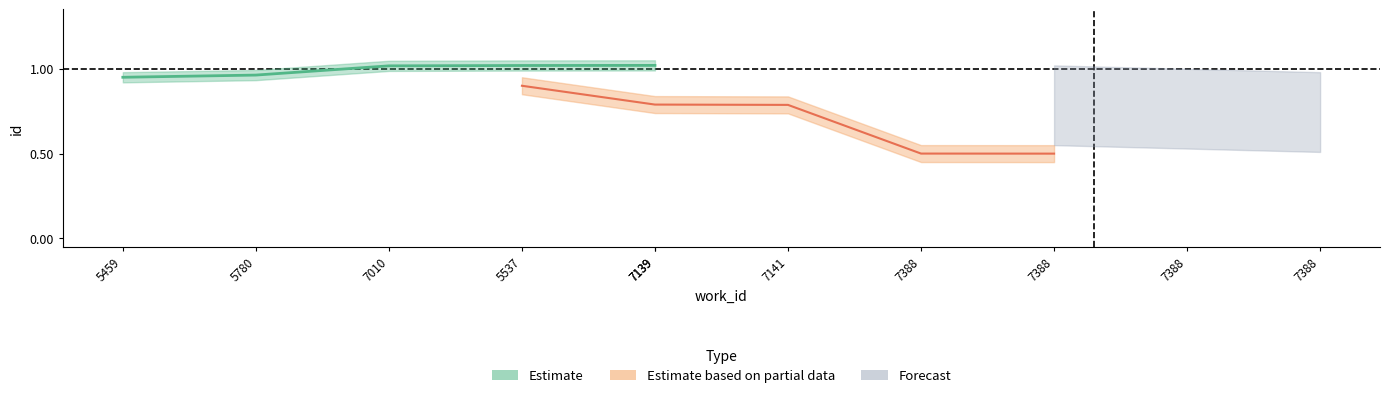

True or false: Estimate and Estimate based on partial data cross at least once.

False